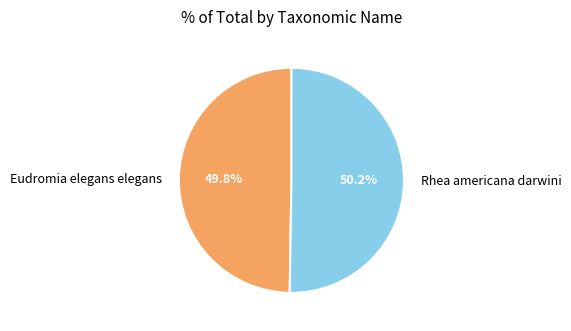

What is the ratio of the value at Eudromia elegans elegans to the value at Rhea americana darwini?

1.0